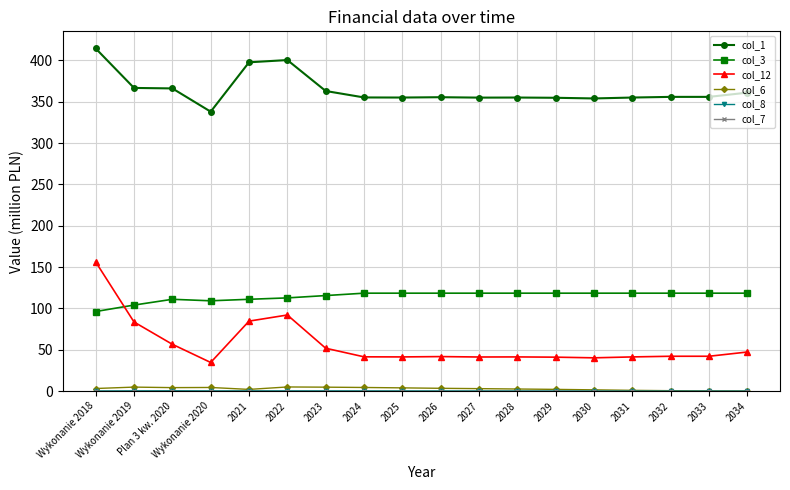

At which category does col_12 reach its first local valley?

Wykonanie 2020